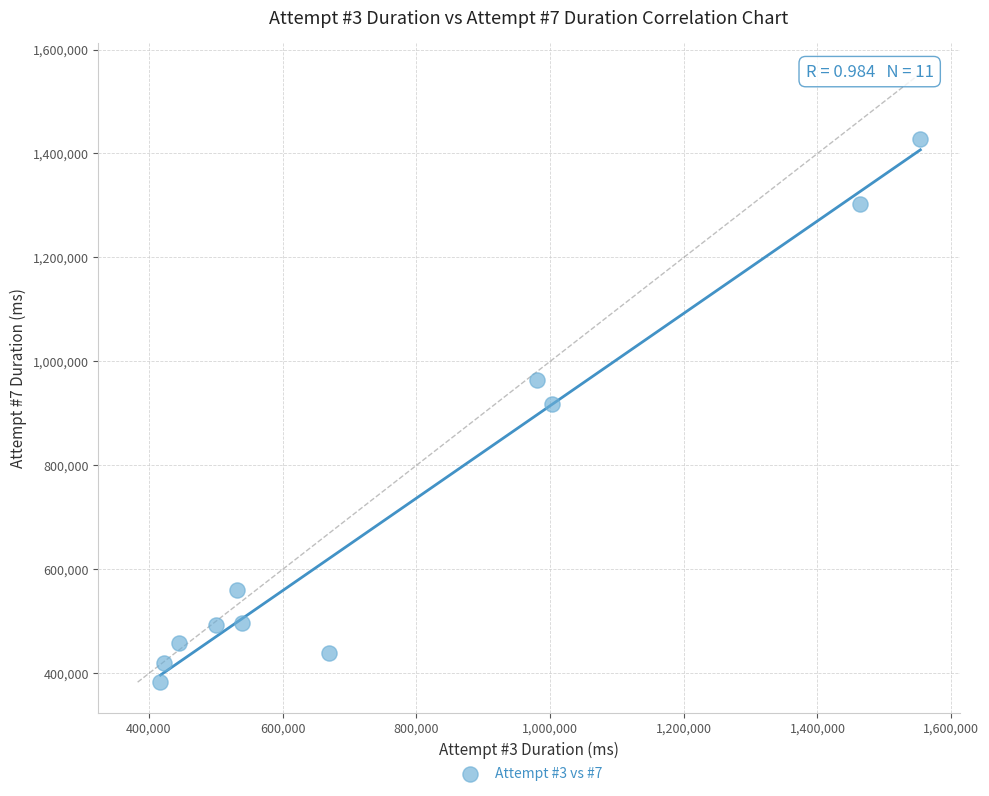

What Y value in the scatter plot is closest to 905199?

919185